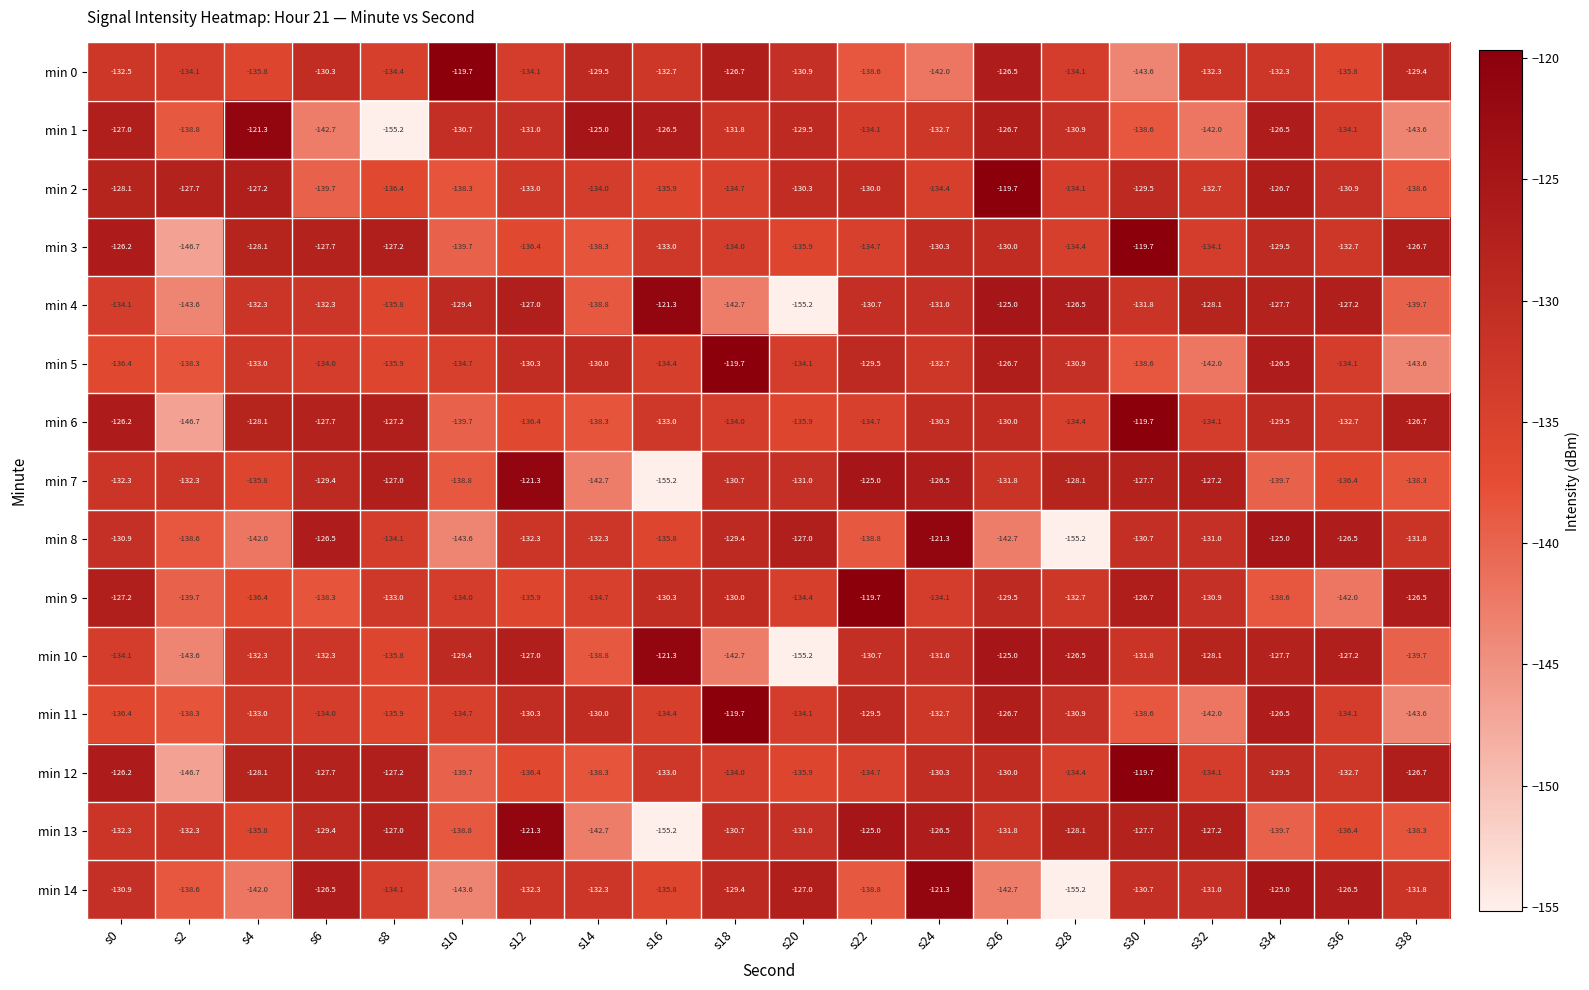

What is the smallest value displayed?

-155.2